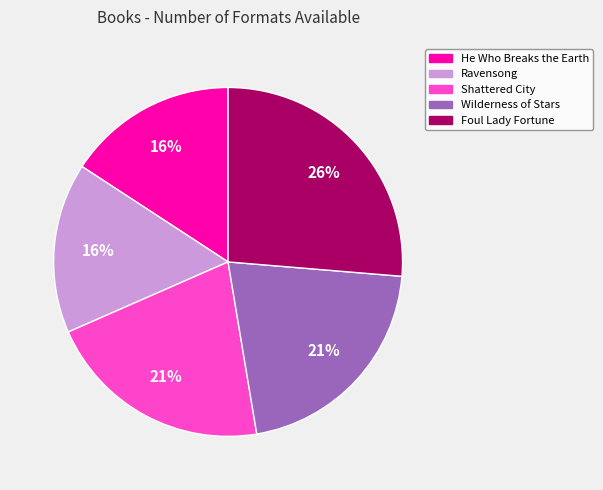

Do Ravensong and He Who Breaks the Earth together represent more than half of the pie?

No